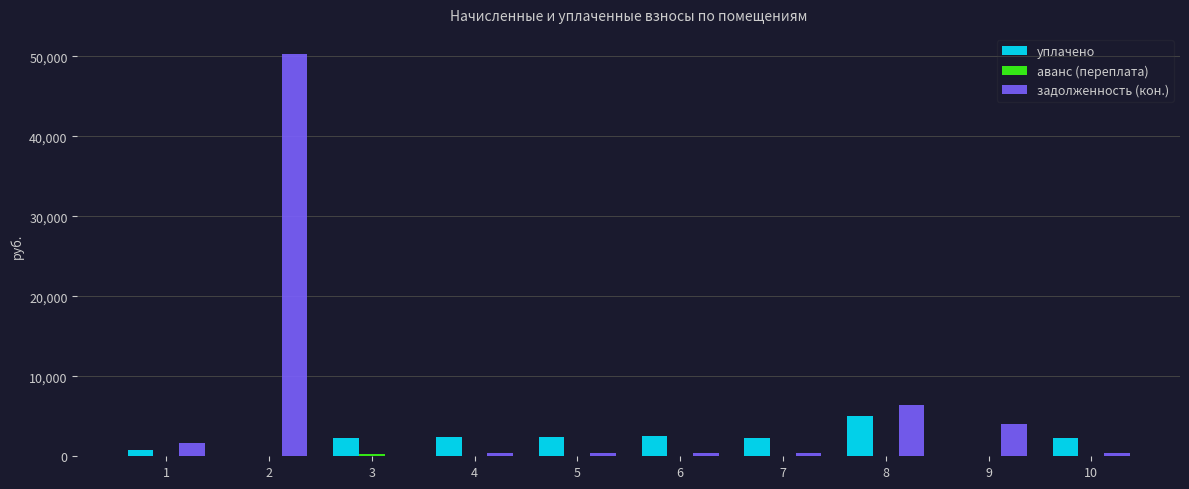

What is the maximum value shown in the chart?

50278.7